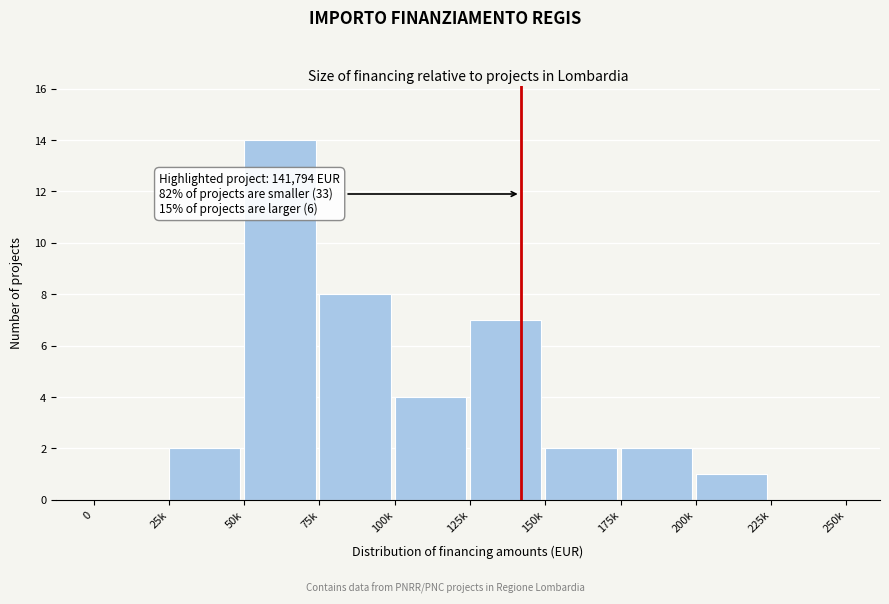

Reading right to left, what are all the values shown in this chart?

225k=0	200k=1	175k=2	150k=2	125k=7	100k=4	75k=8	50k=14	25k=2	0=0